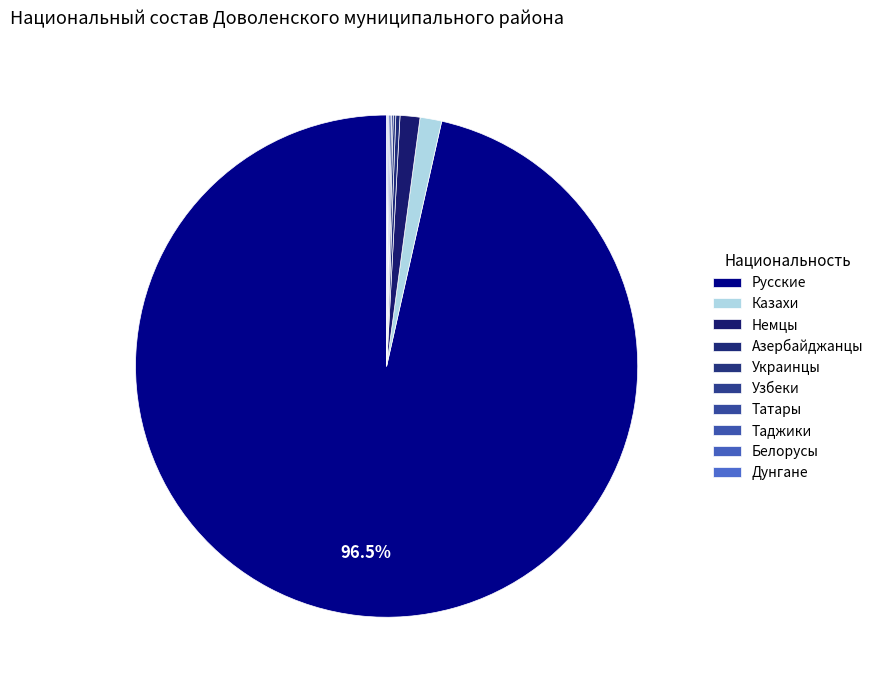

Rank the categories by value from highest to lowest.

Русские, Казахи, Немцы, Азербайджанцы, Украинцы, Узбеки, Татары, Таджики, Белорусы, Дунгане